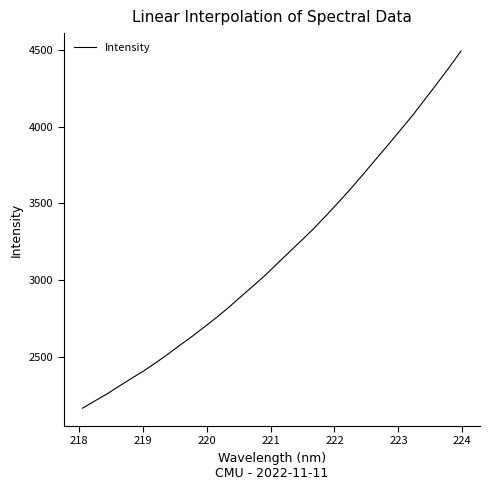

What is the smallest value displayed?

2163.5